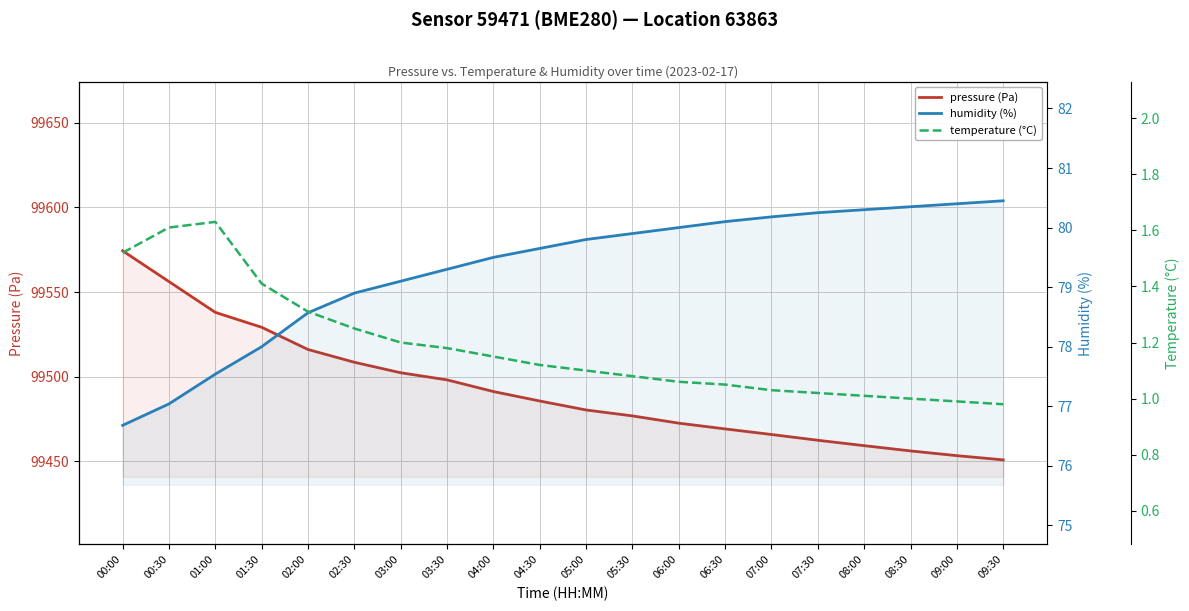

Rank the series by their maximum value, from lowest to highest.

temperature (°C), humidity (%), pressure (Pa)